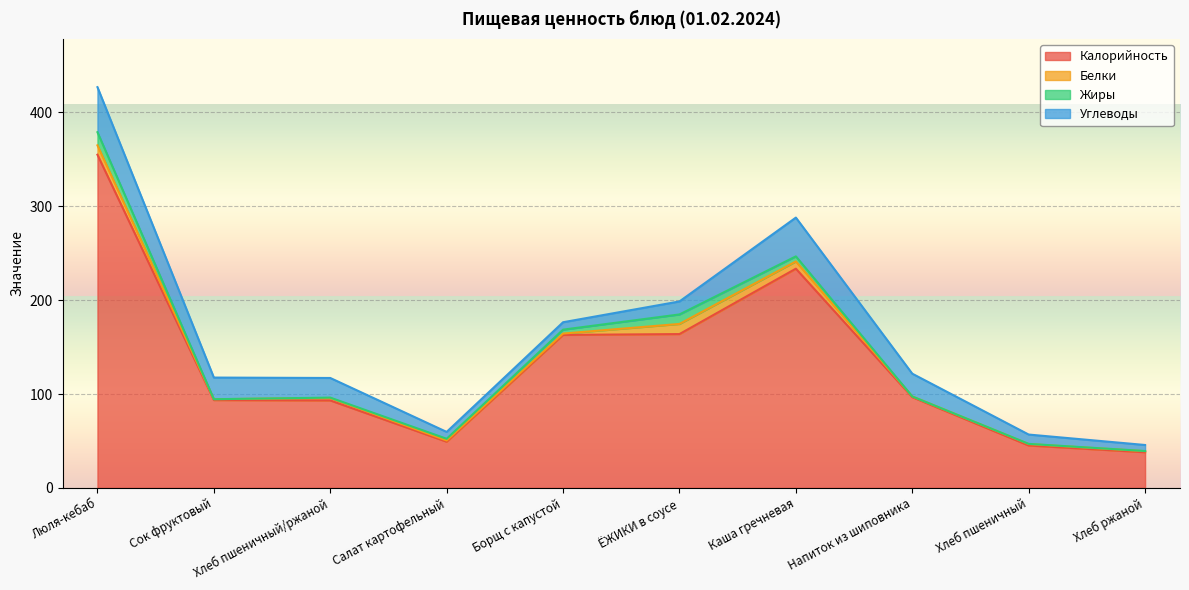

True or false: Белки and Жиры cross at least once.

True